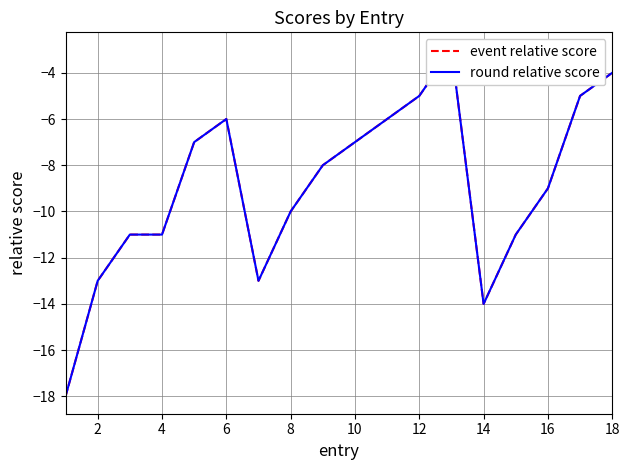

Count the number of data series in this chart.

2